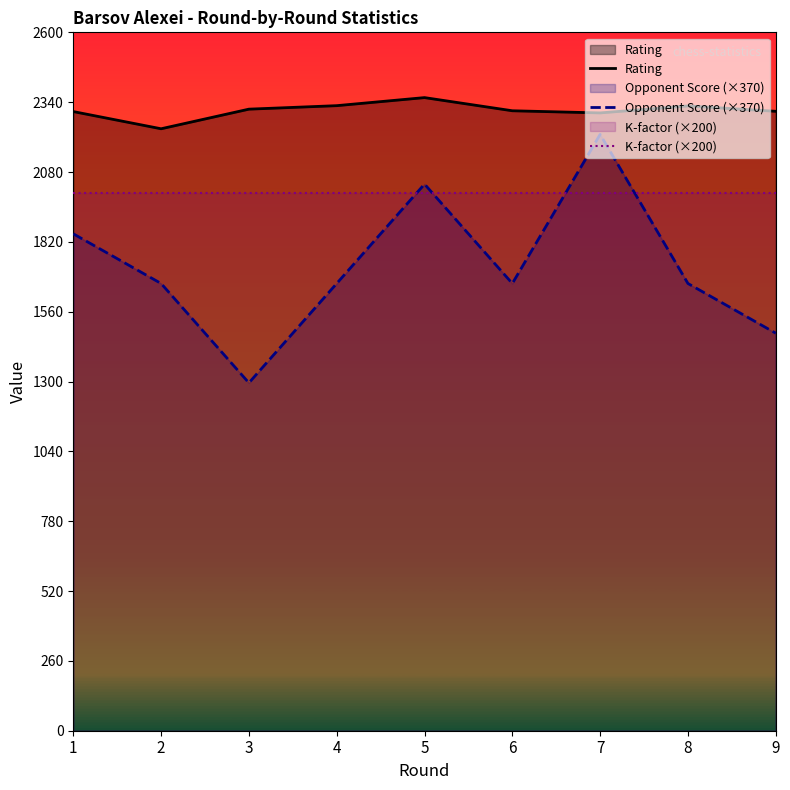

Read the Opponent Score (×370) value at 2.

1665